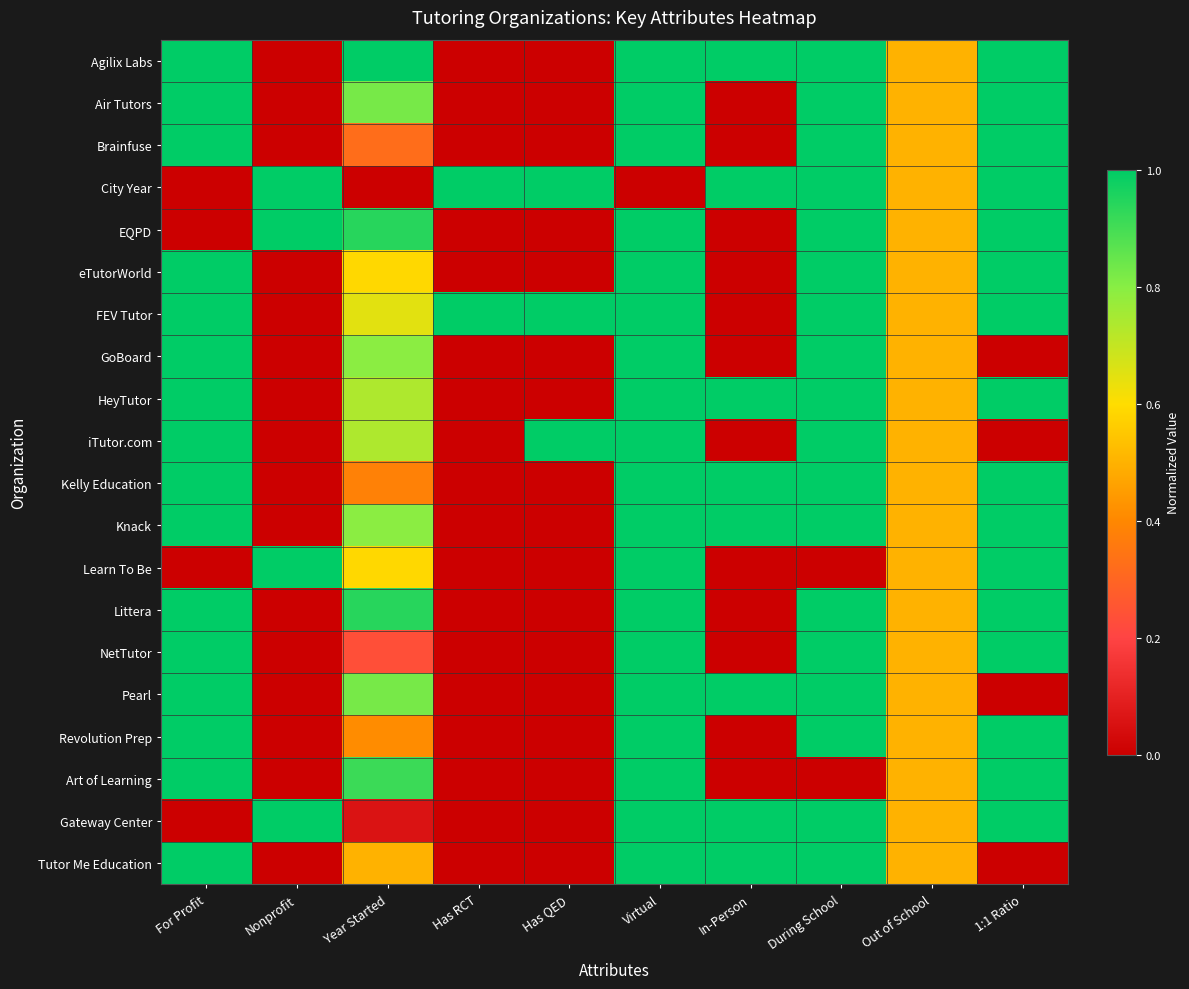

Between Year Started and In-Person, which is larger?

Year Started